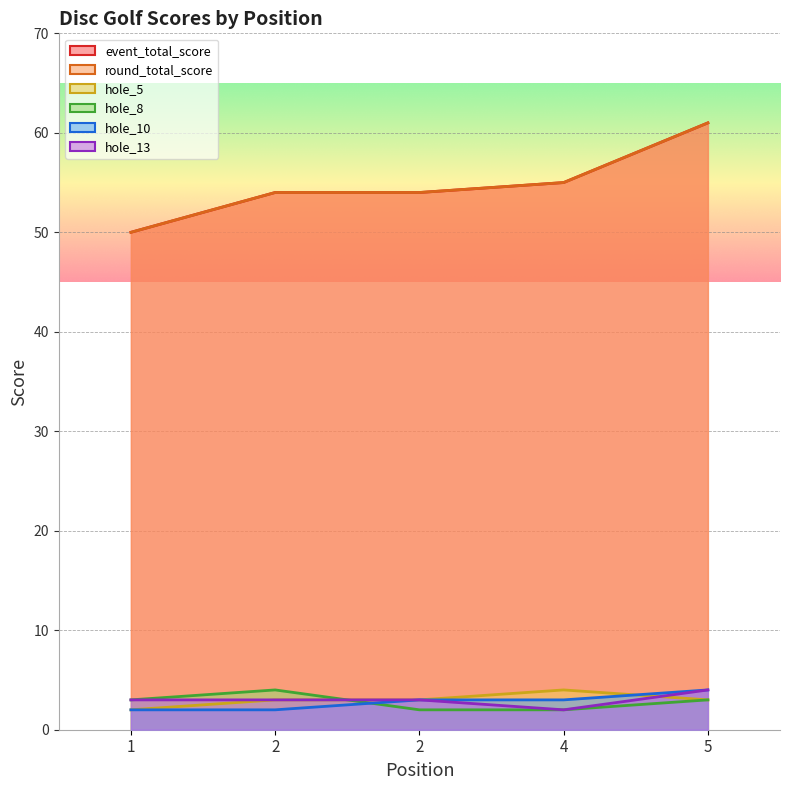

How many distinct data groups are displayed?

6